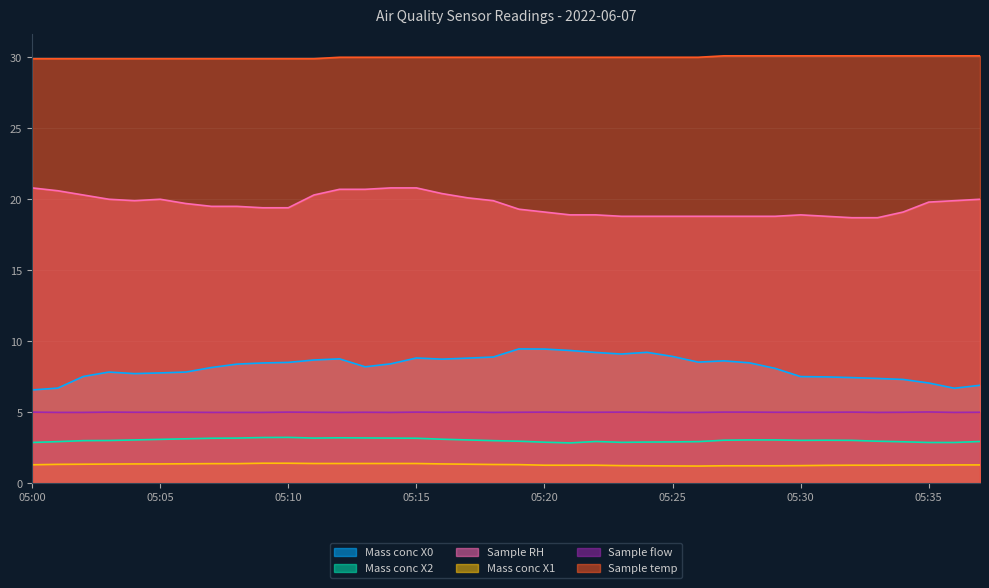

Between 05:15 and 05:21, which series saw the biggest shift?

Sample RH